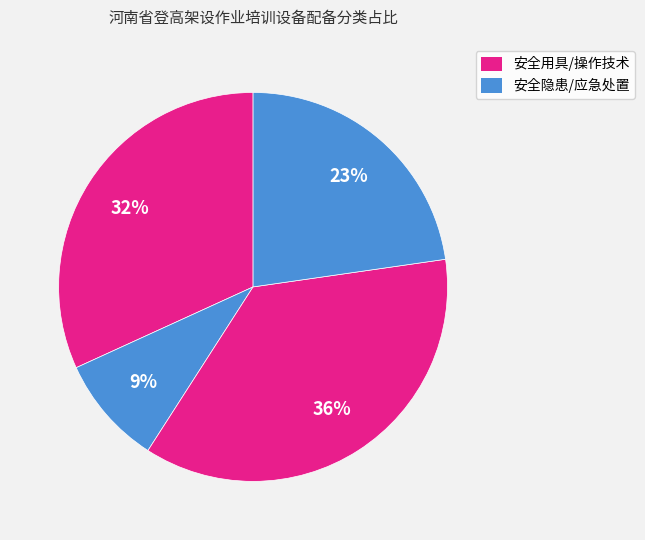

Count the number of slices in the pie.

4